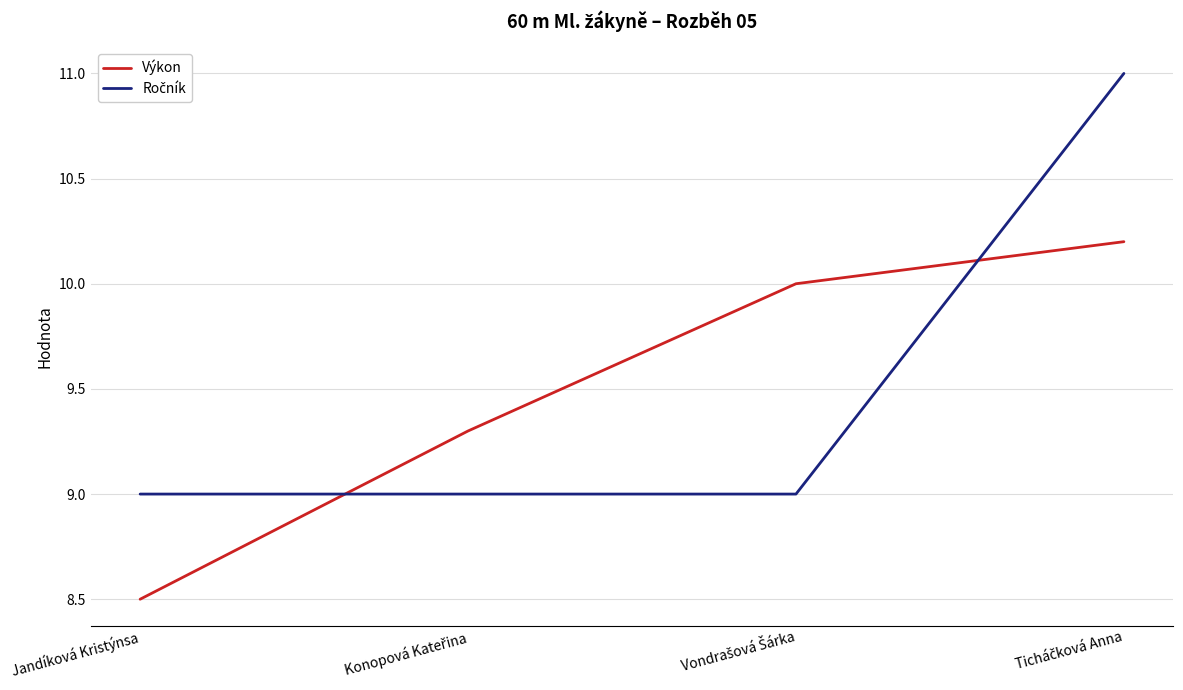

How many Výkon values are between 9 and 10?

2